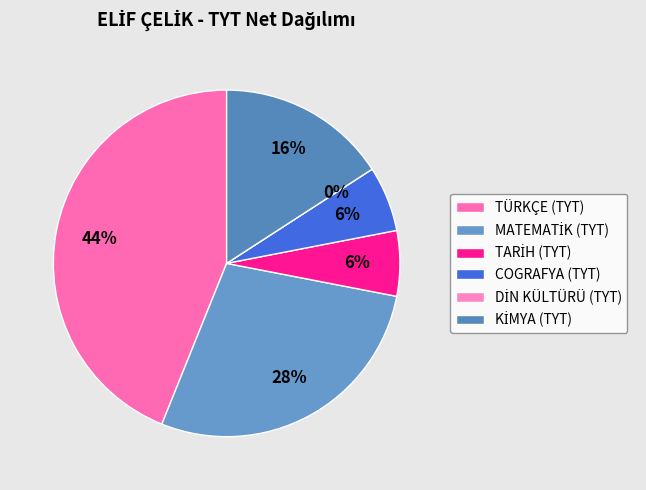

To the nearest percent, what is the difference between the largest and smallest slice percentages?

44%